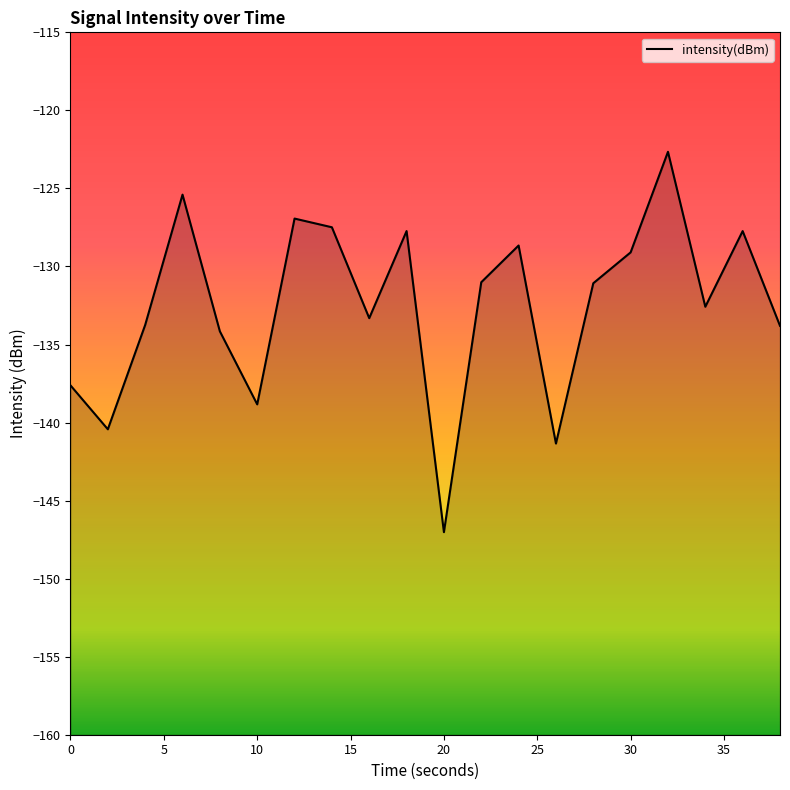

True or false: the data shows -68.0 at 20.

False